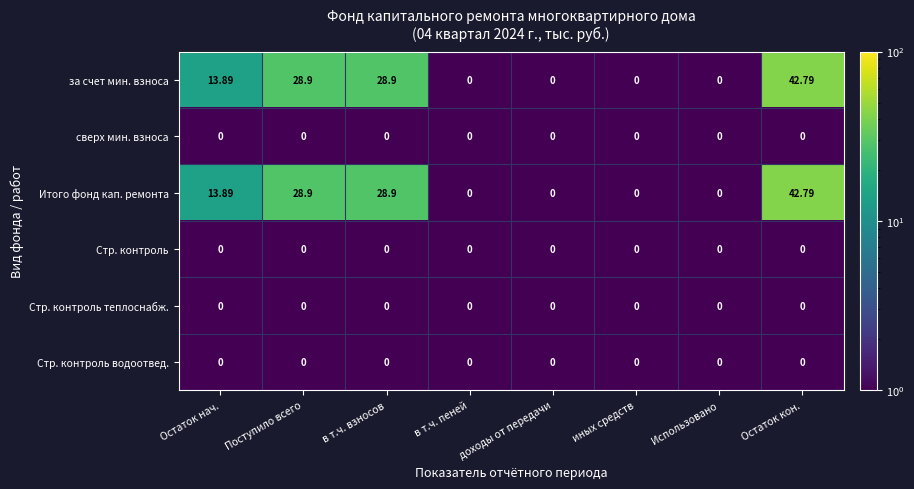

At which category does the chart reach its peak across all series?

Остаток кон.